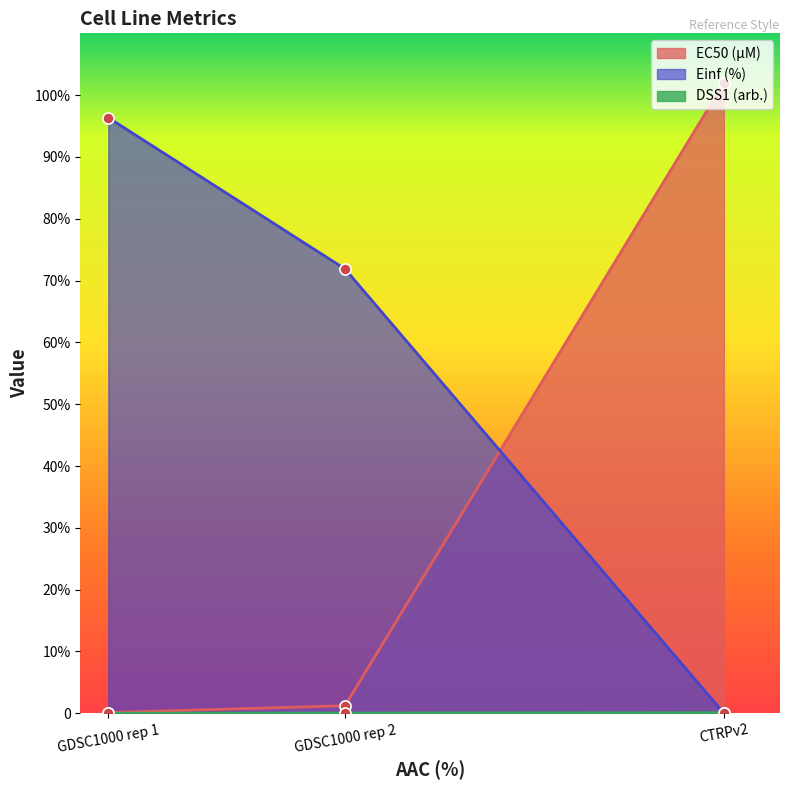

Which label corresponds to the smallest value in the chart?

CTRPv2